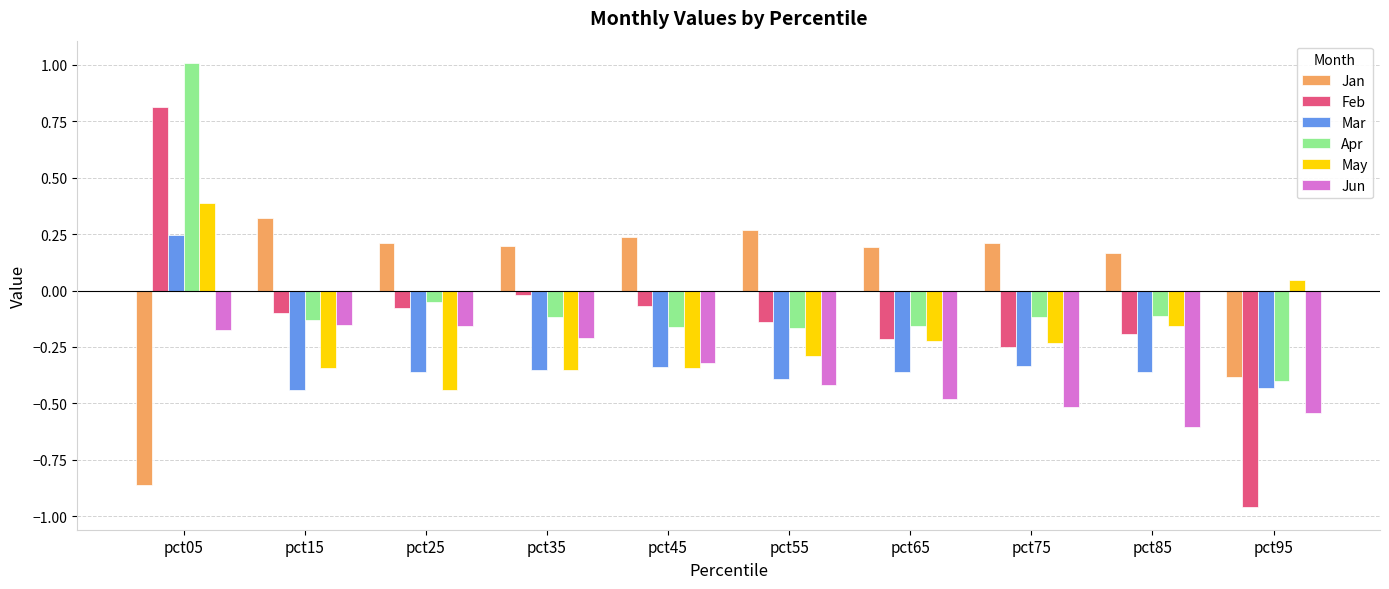

What is the difference between the highest and lowest values at pct95?

1.0